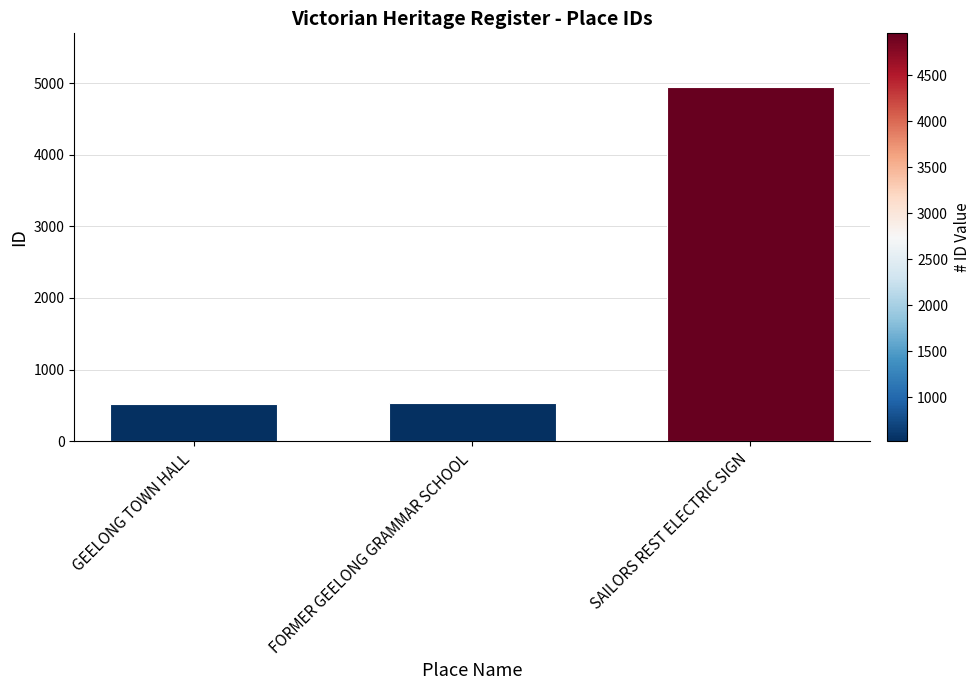

What is the value of the 3rd bar from the left?

4953